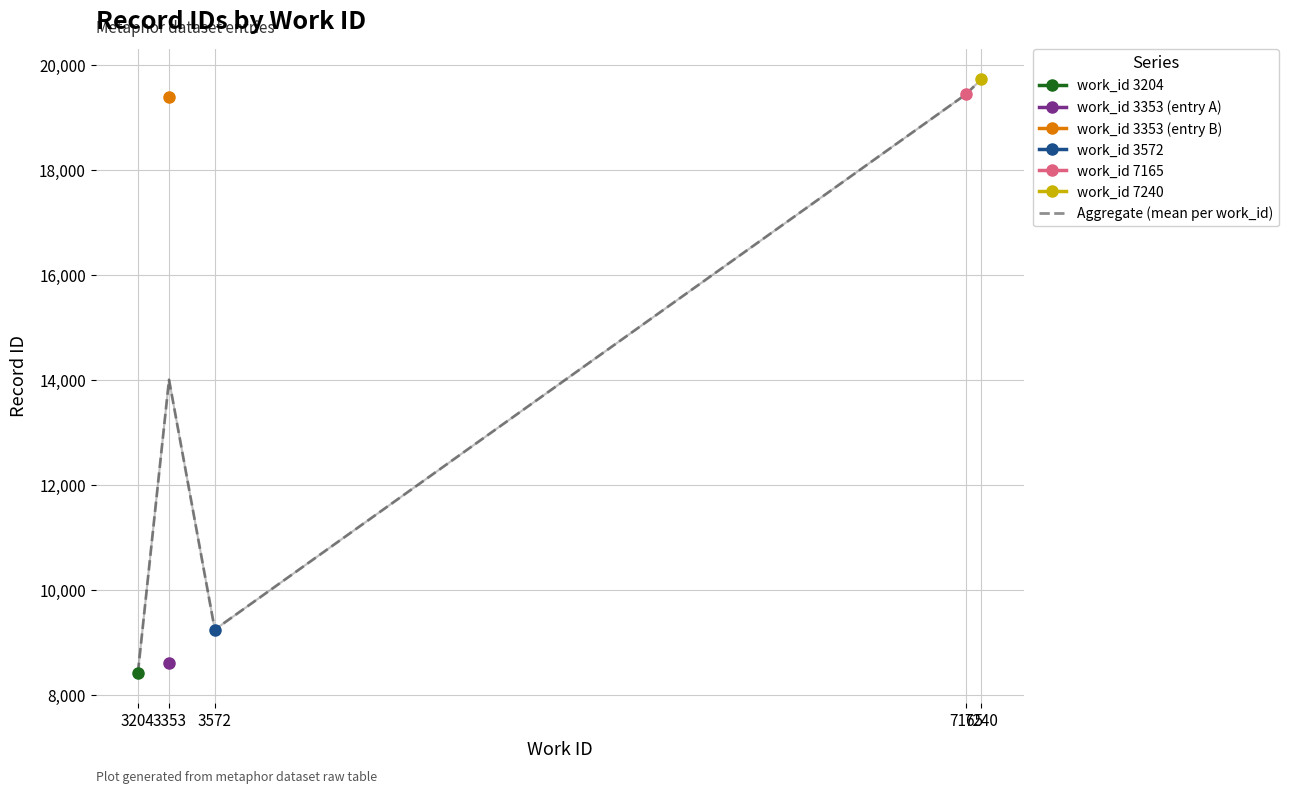

The chart shows a value of 19738.0 at 7240. True or false?

True